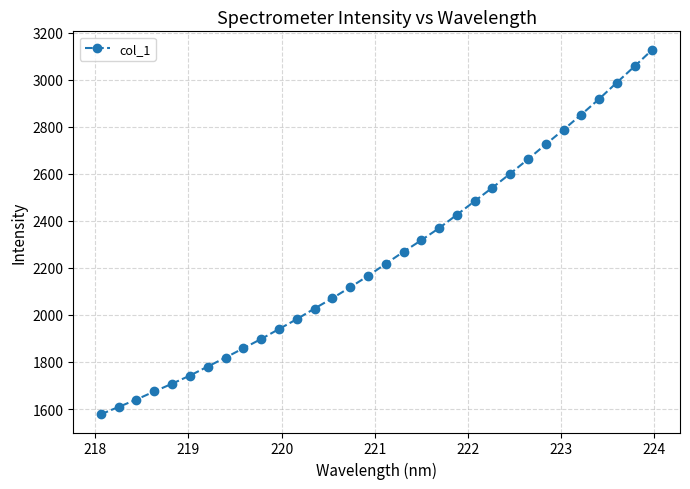

Is this an area chart (filled region under the line)?

No